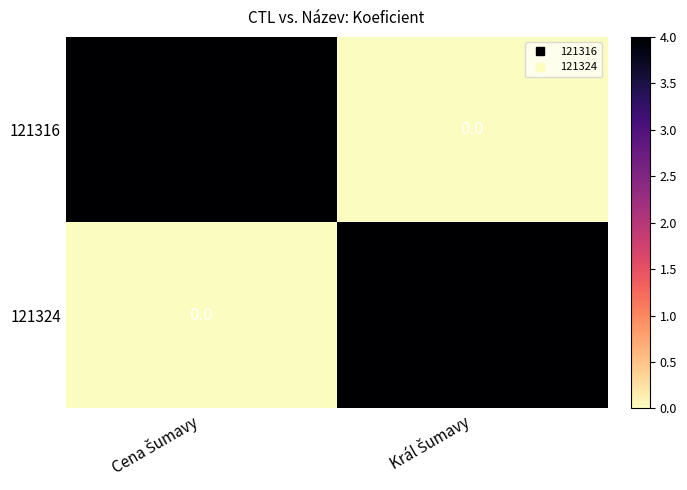

What is the difference between the maximum and minimum values in the 121316 series?

4